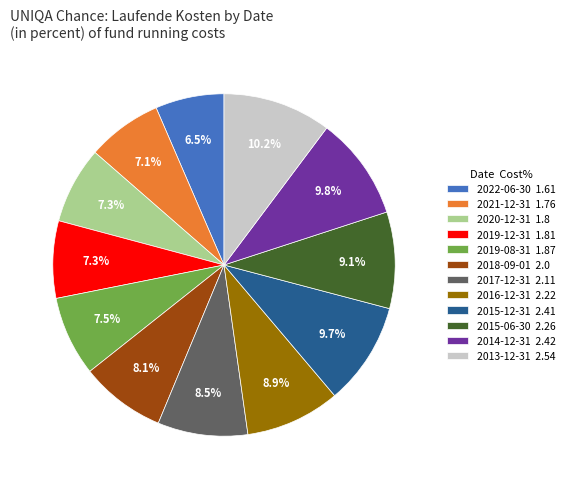

To the nearest percent, what is the average slice percentage?

8%